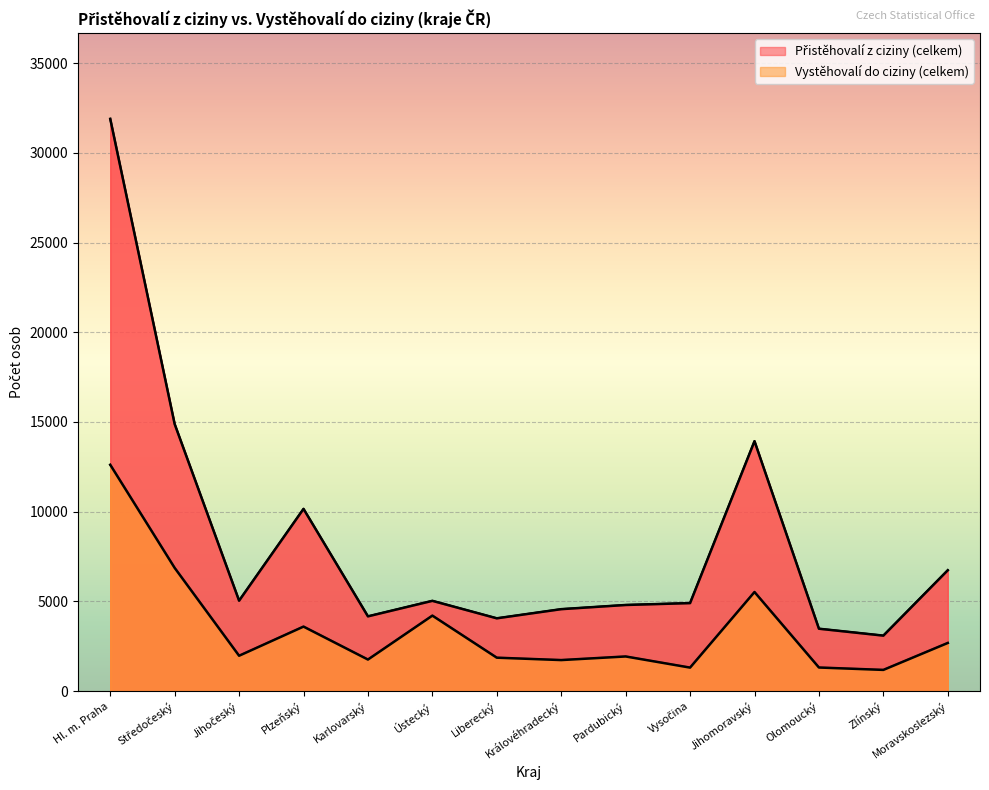

Which series has the largest total across all categories?

Přistěhovalí z ciziny (celkem)